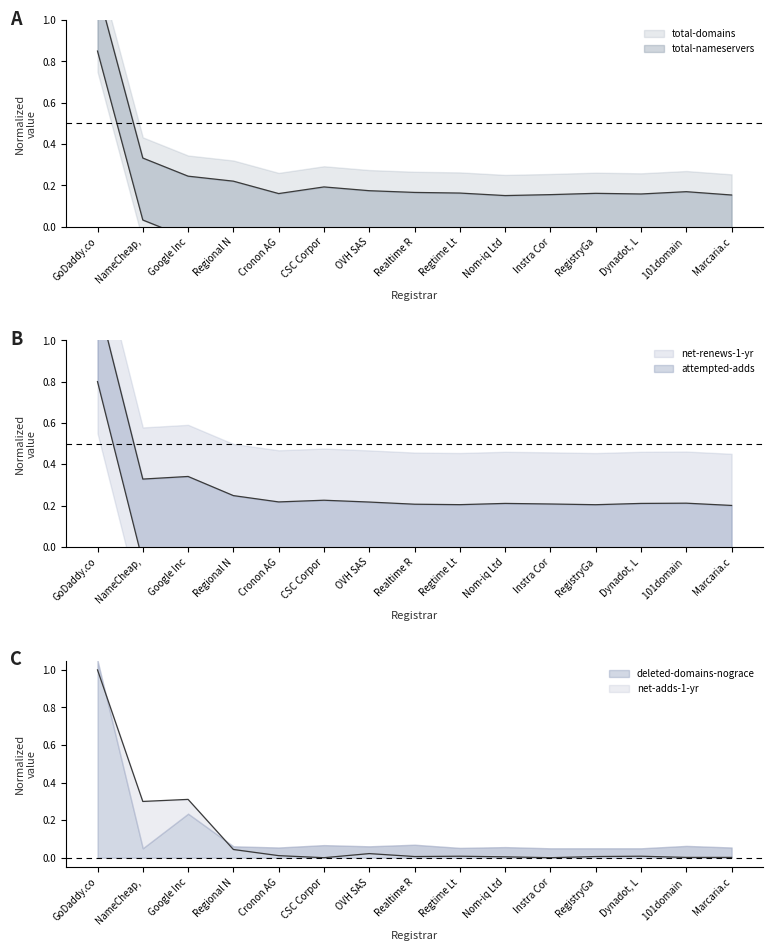

Between CSC Corpor and Regtime Lt, which series saw the biggest shift?

total-nameservers